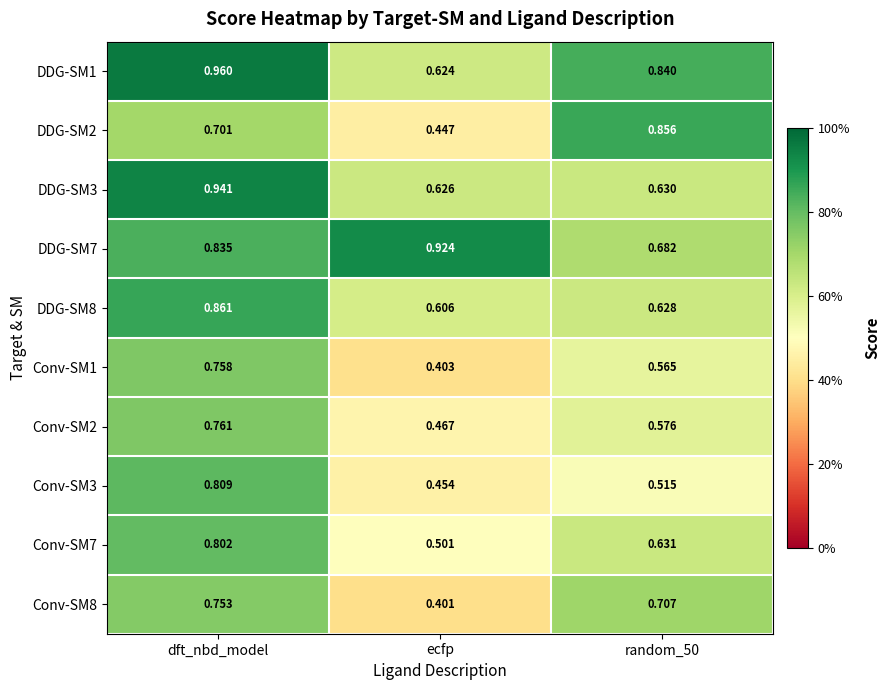

At which category is the sum across all series the highest?

dft_nbd_model